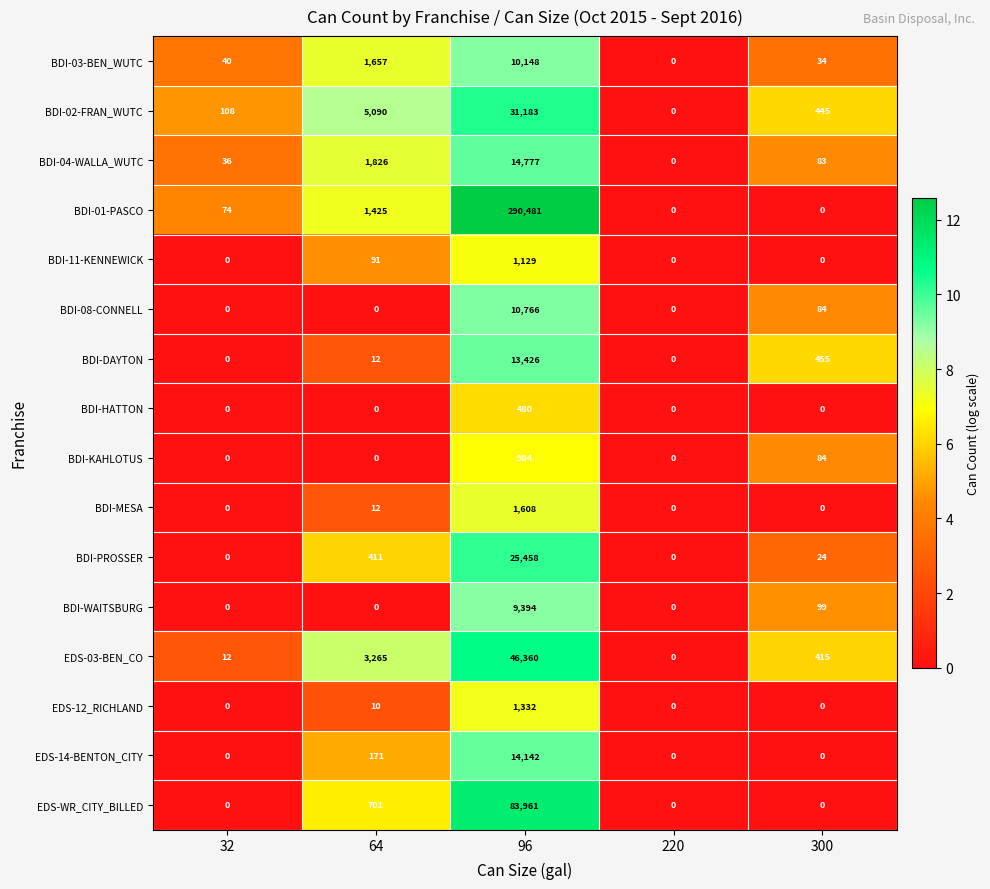

List the series in order of their peak value, highest first.

BDI-01-PASCO, EDS-WR_CITY_BILLED, EDS-03-BEN_CO, BDI-02-FRAN_WUTC, BDI-PROSSER, BDI-04-WALLA_WUTC, EDS-14-BENTON_CITY, BDI-DAYTON, BDI-08-CONNELL, BDI-03-BEN_WUTC, BDI-WAITSBURG, BDI-MESA, EDS-12_RICHLAND, BDI-11-KENNEWICK, BDI-KAHLOTUS, BDI-HATTON